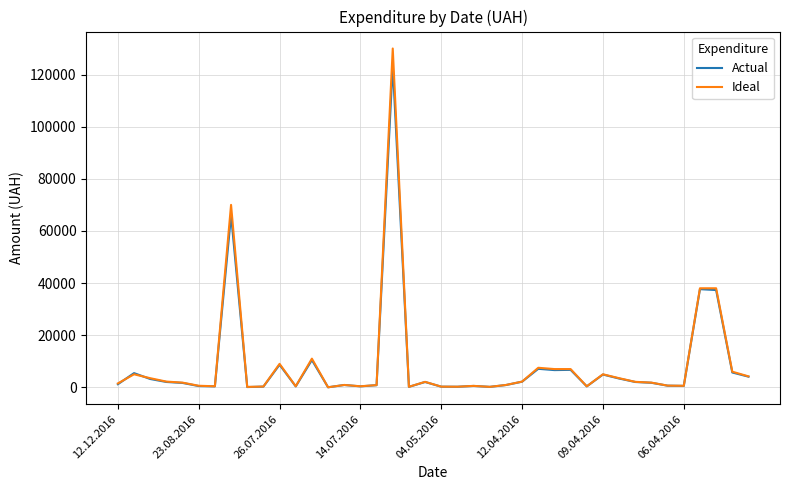

In Actual, how many points are higher than both neighbors (excluding endpoints)?

12